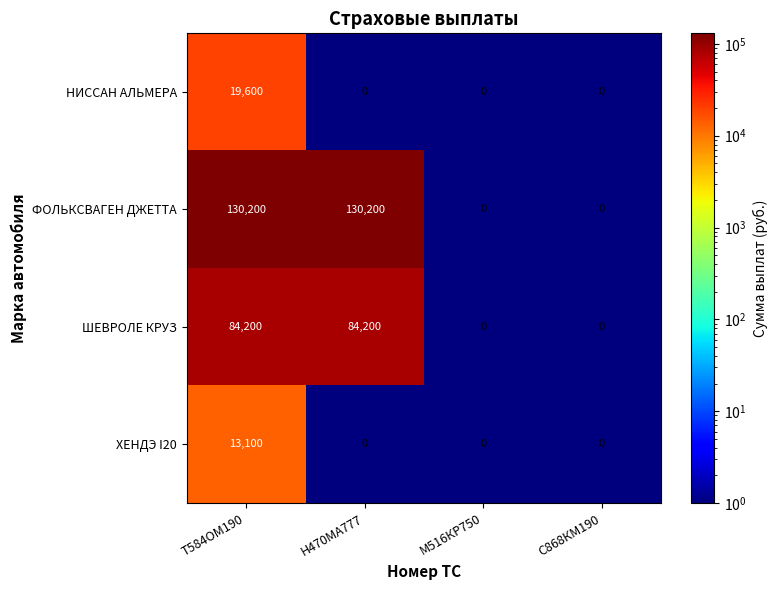

How many categories are shown in the chart?

4